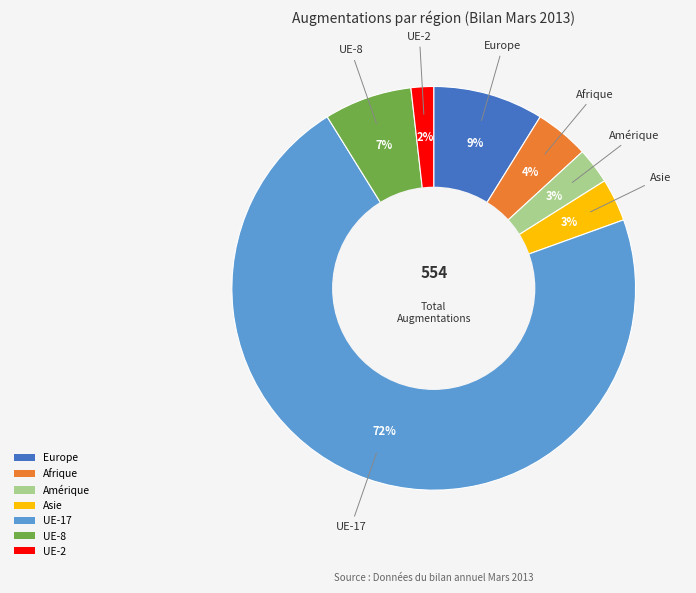

To the nearest percent, what is the combined percentage of Europe and UE-2?

11%